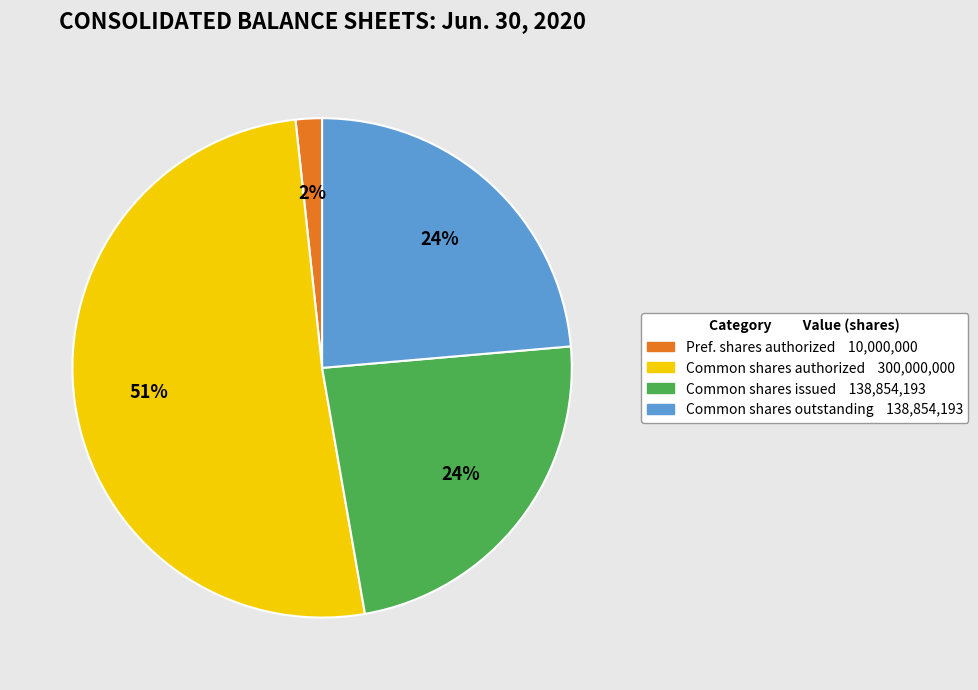

Is there any slice that represents more than half of the pie?

Yes